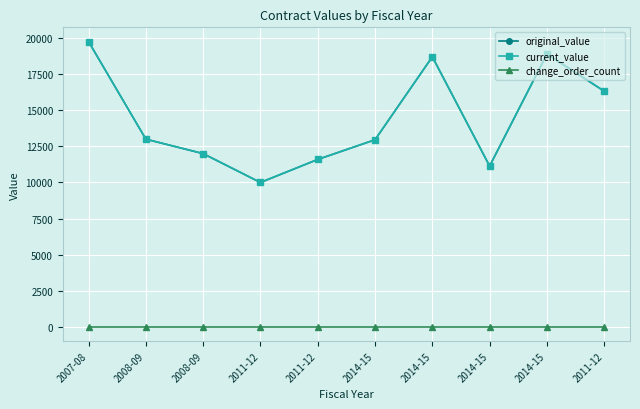

Is this an area chart (filled region under the line)?

No